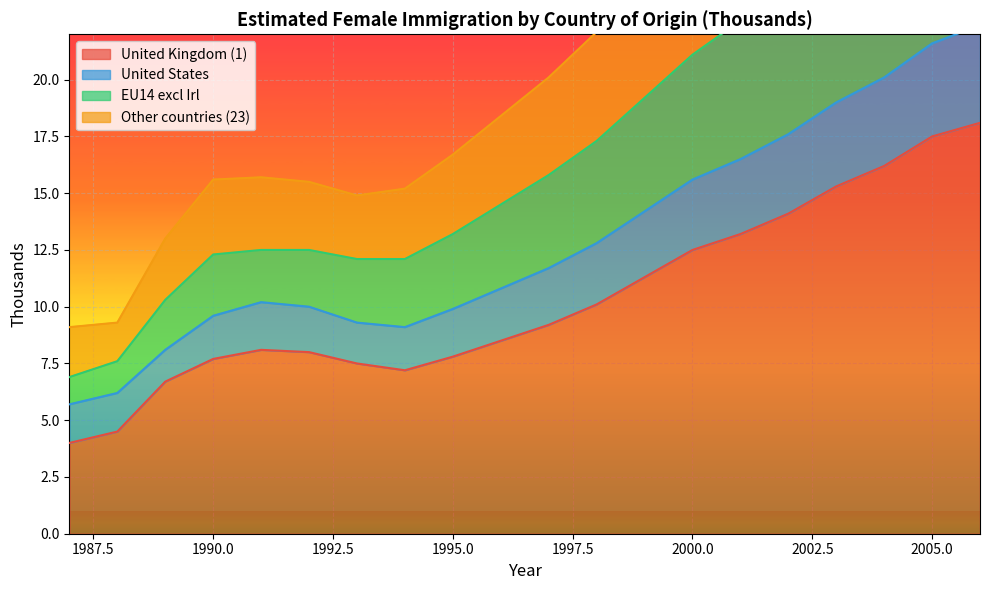

True or false: Other countries (23) and United Kingdom (1) cross at least once.

False